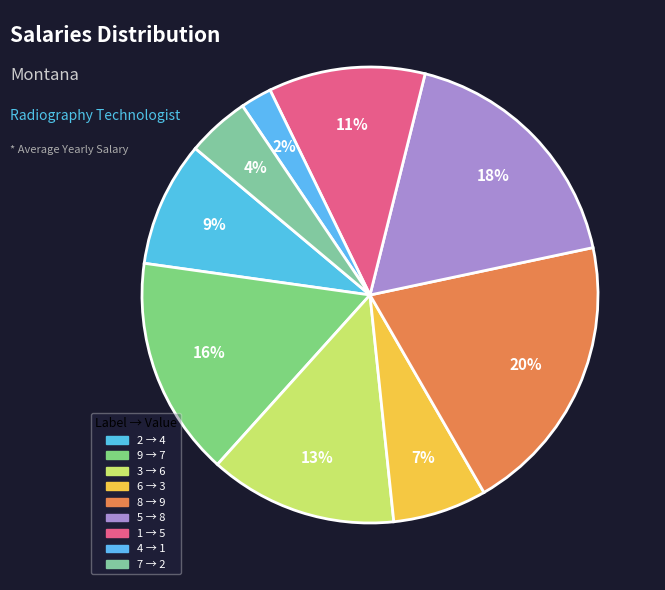

To the nearest percent, what is the average slice percentage?

11%